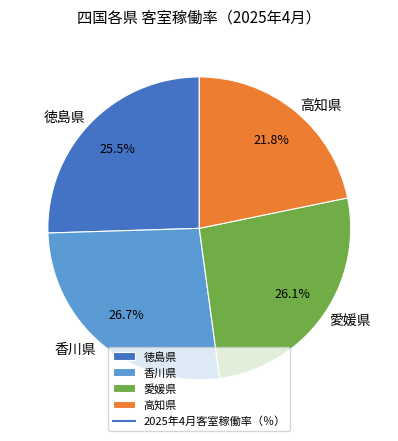

To the nearest percent, what is the combined percentage of 徳島県 and 愛媛県?

52%